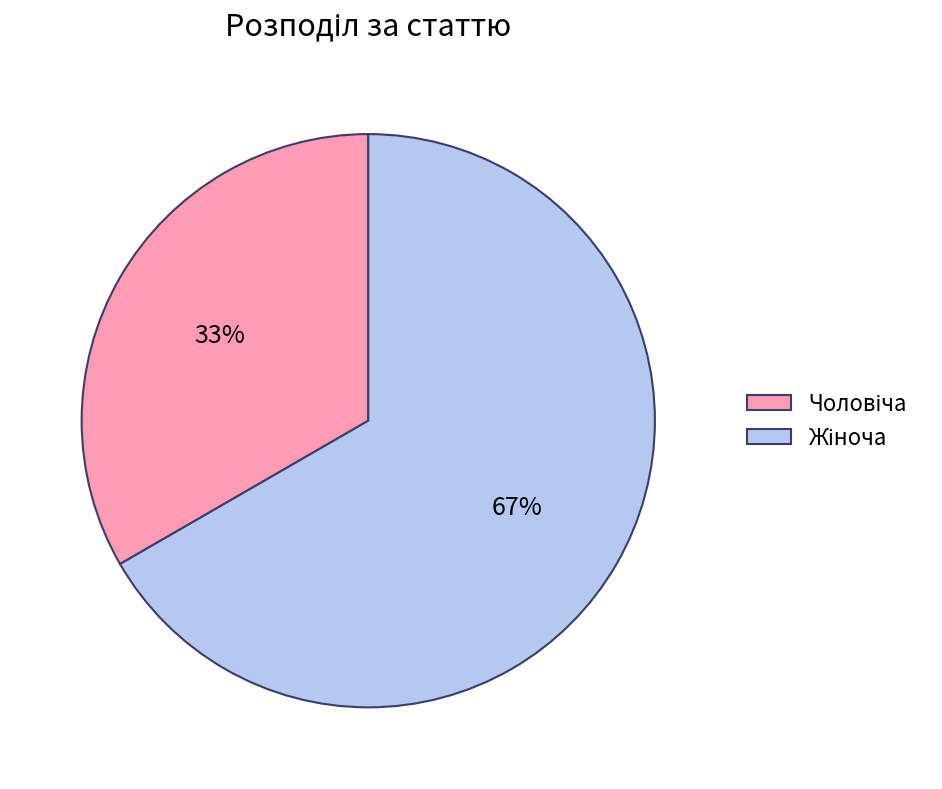

Is there a majority slice in this chart?

Yes